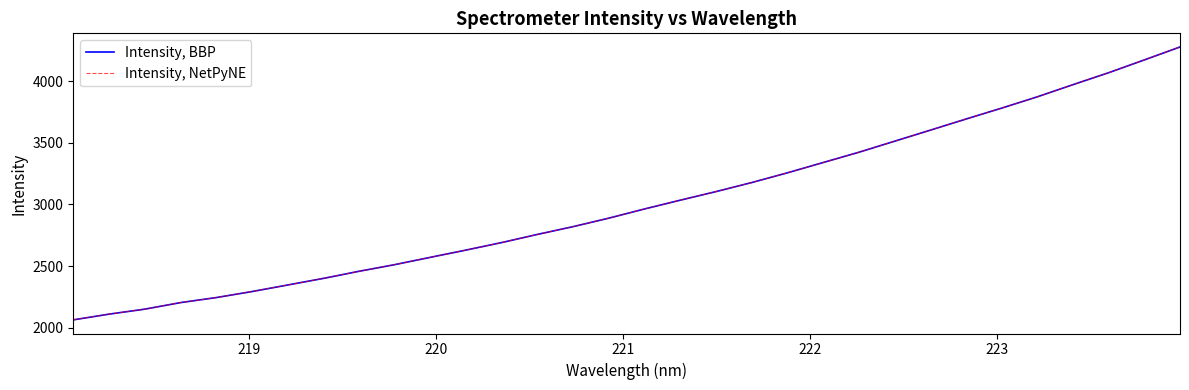

What is the value of the Intensity, BBP point at the 31st from the left?

4171.8